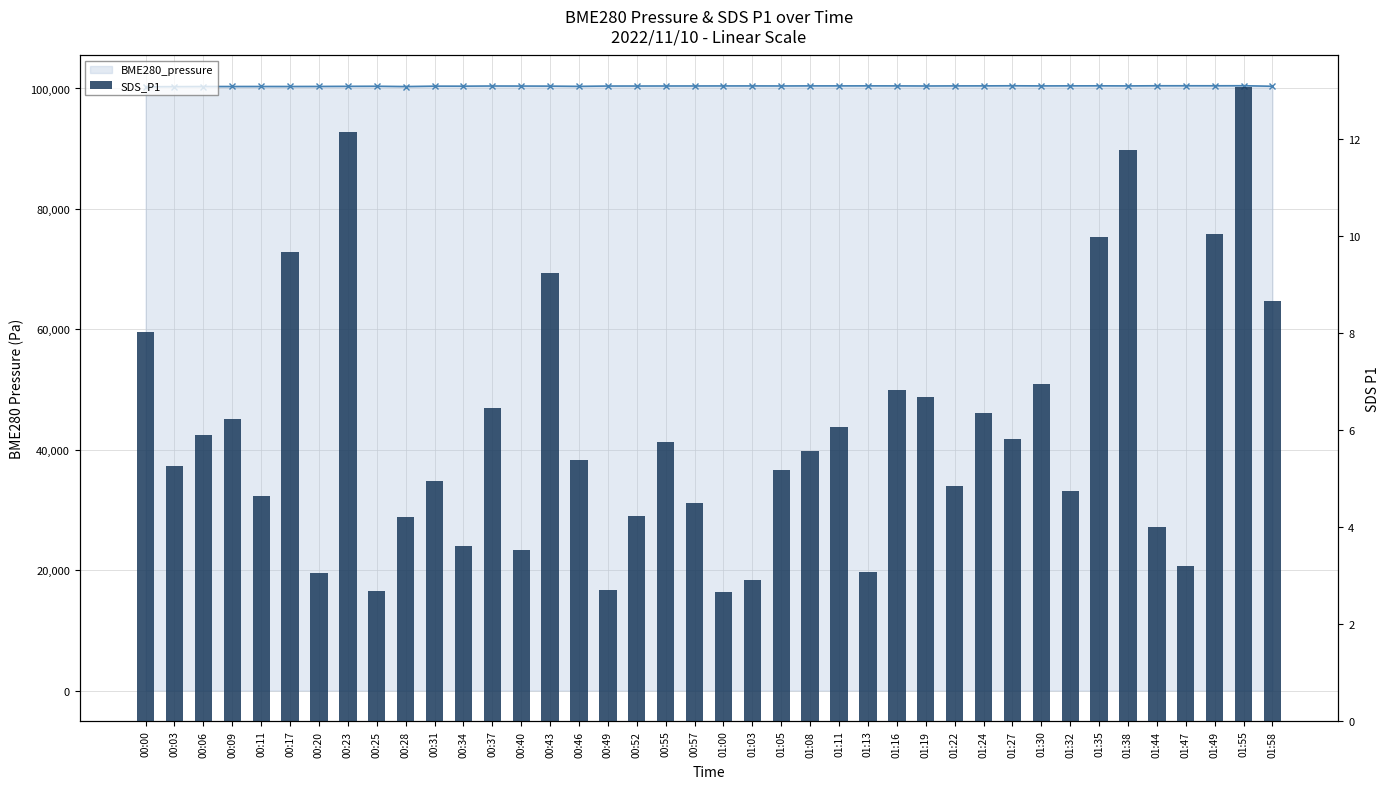

List the labels in order of value, smallest first.

01:00, 00:25, 00:49, 01:03, 00:20, 01:13, 01:47, 00:40, 00:34, 01:44, 00:28, 00:52, 00:57, 00:11, 01:32, 01:22, 00:31, 01:05, 00:03, 00:46, 01:08, 00:55, 01:27, 00:06, 01:11, 00:09, 01:24, 00:37, 01:19, 01:16, 01:30, 00:00, 01:58, 00:43, 00:17, 01:35, 01:49, 01:38, 00:23, 01:55